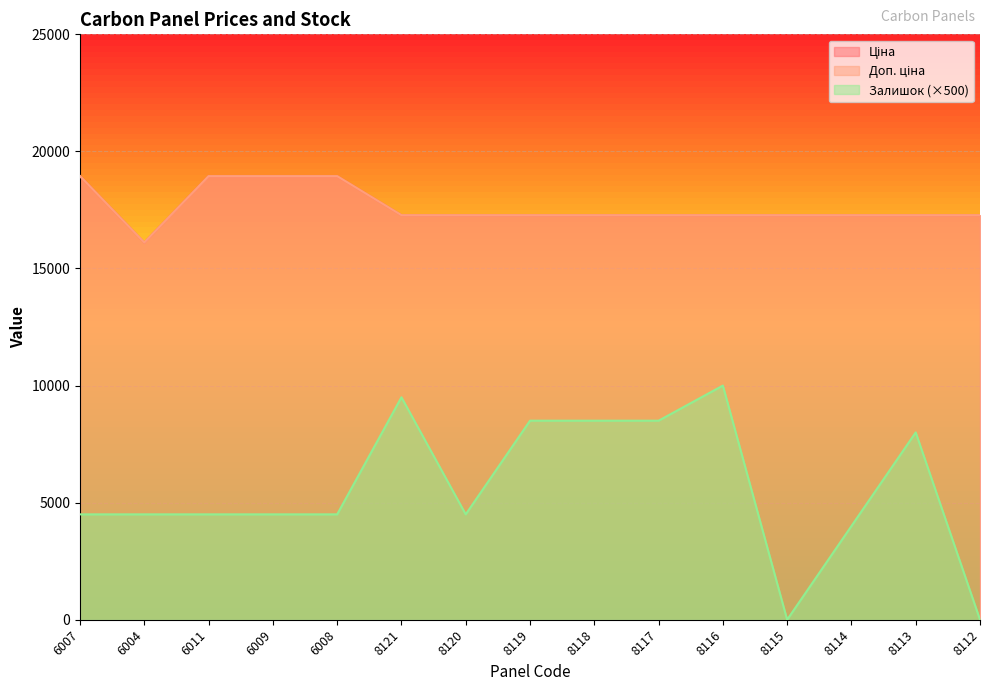

Is the value of Доп. ціна at 8116 greater than the value of Ціна at 8112?

No